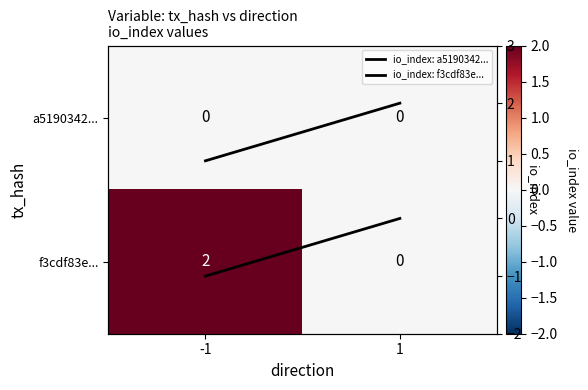

True or false: io_index: a5190342... has a value of -2 at -1.

False